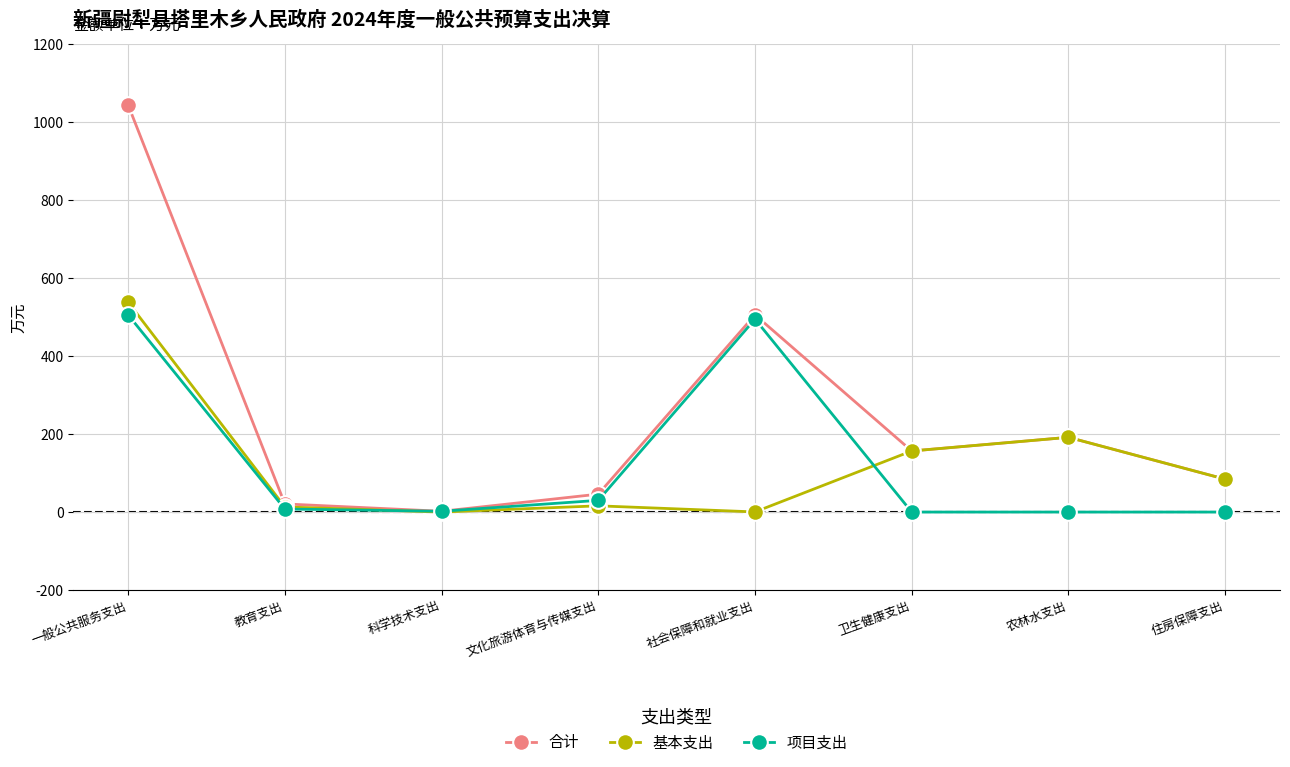

At which label is 基本支出 closest to 269?

农林水支出